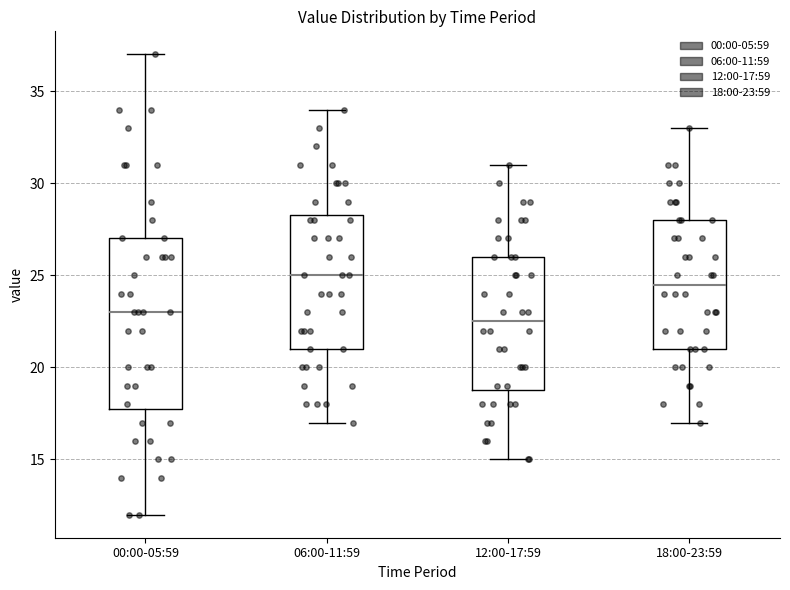

Where does the median line of the box for 18:00-23:59 sit on the y-axis? The values are not printed on the chart, so give them approximately, as read against the axis.

24.5